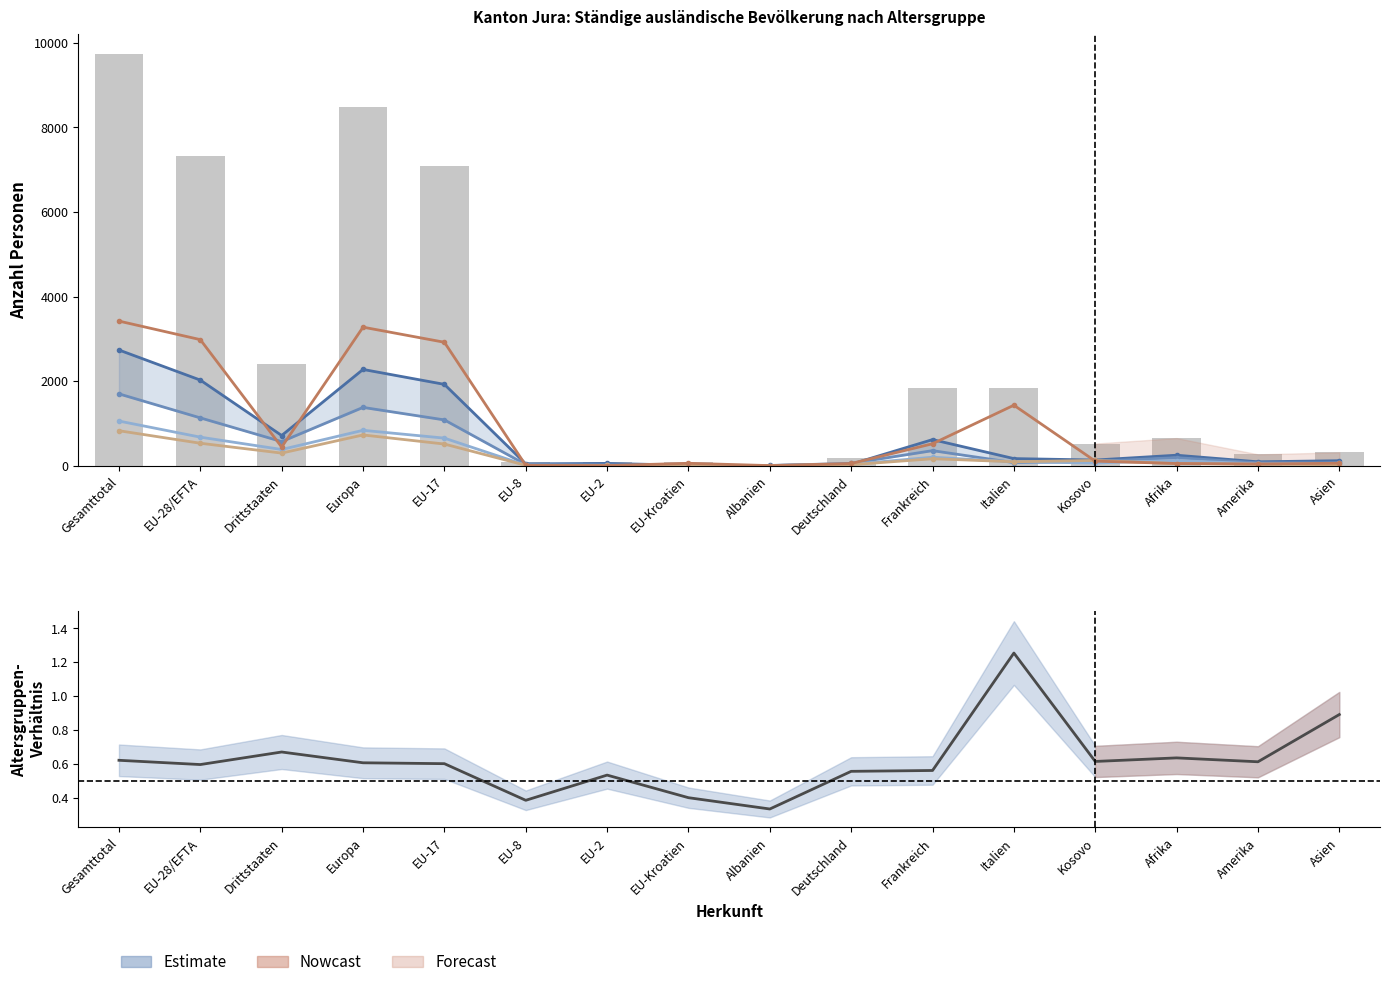

Does the chart contain stacked bars?

No